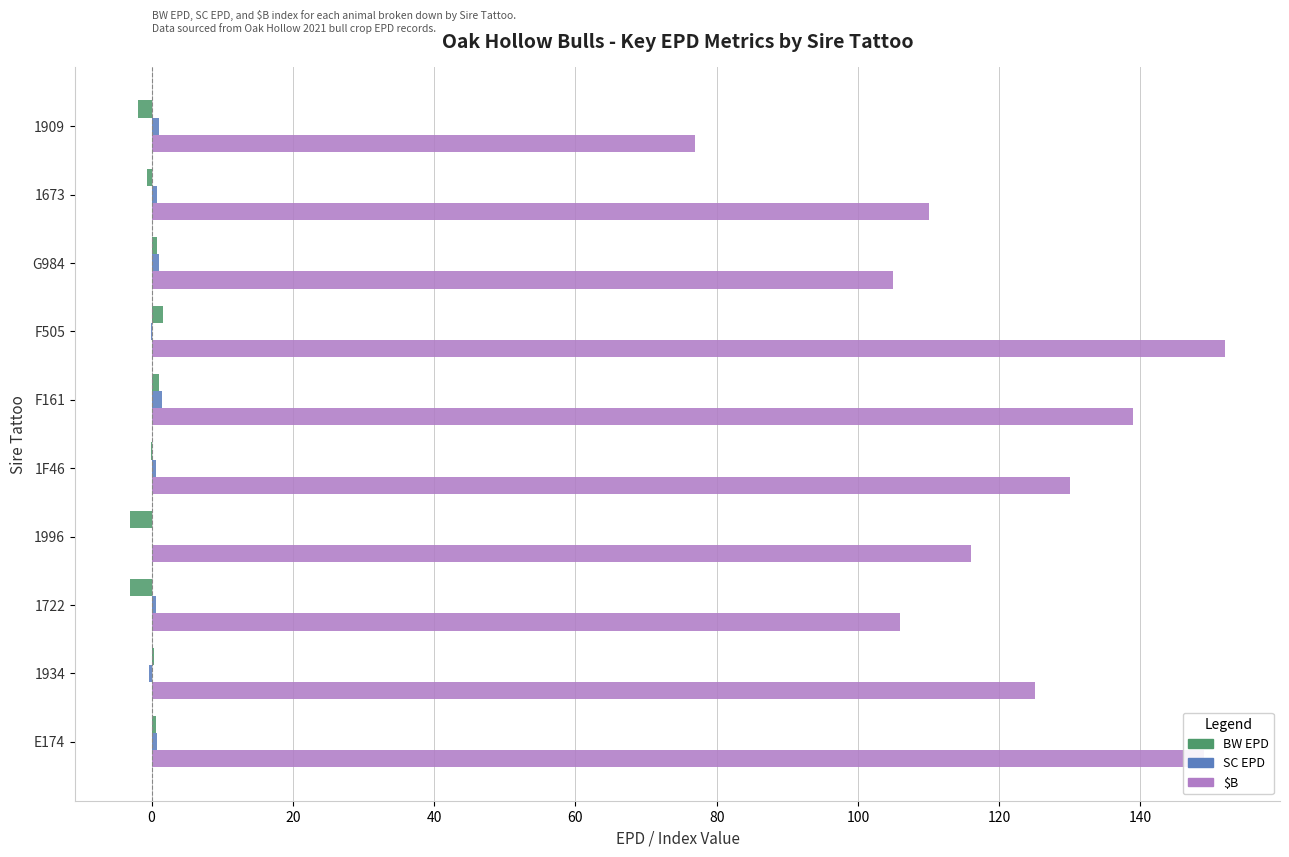

Which series changed the most between 1909 and G984?

$B